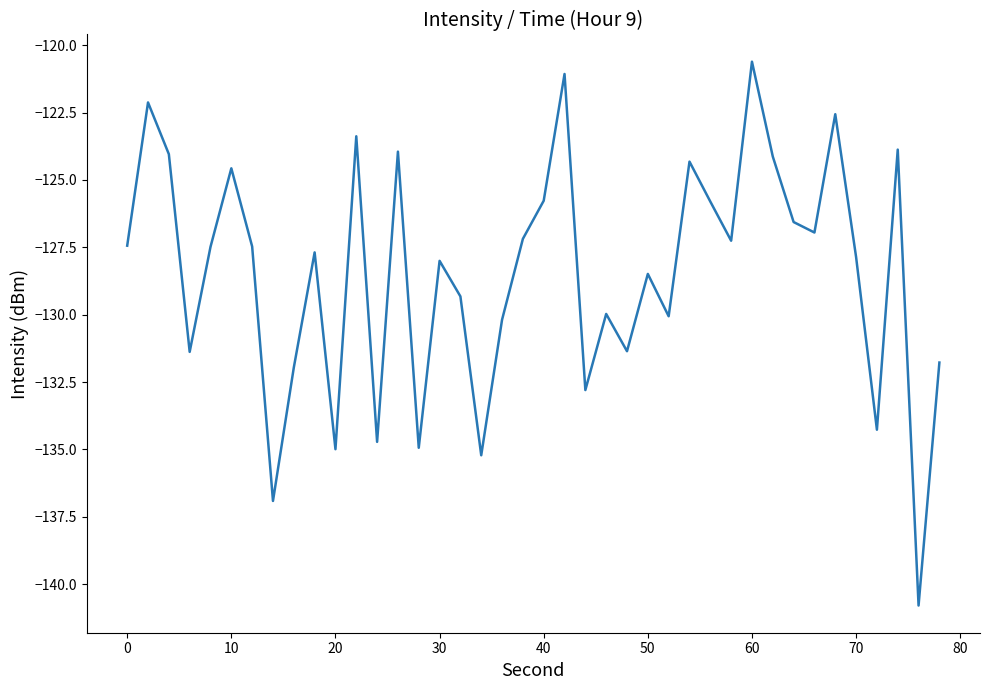

What is the greatest value displayed?

-120.6